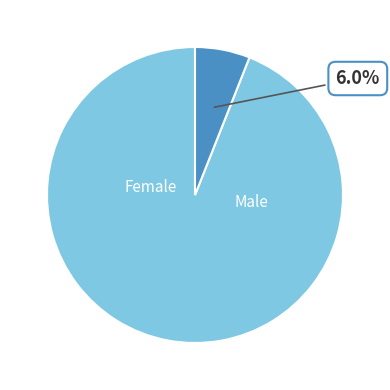

Is there a majority slice in this chart?

Yes